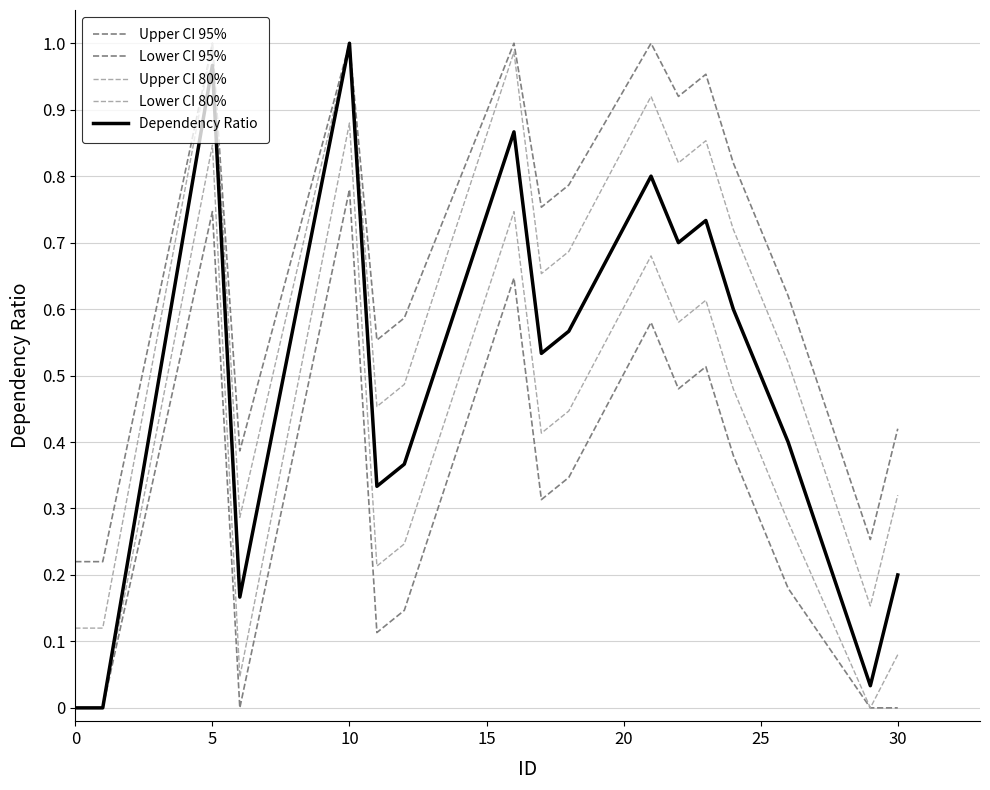

Does the chart display data point markers on the line(s)?

No